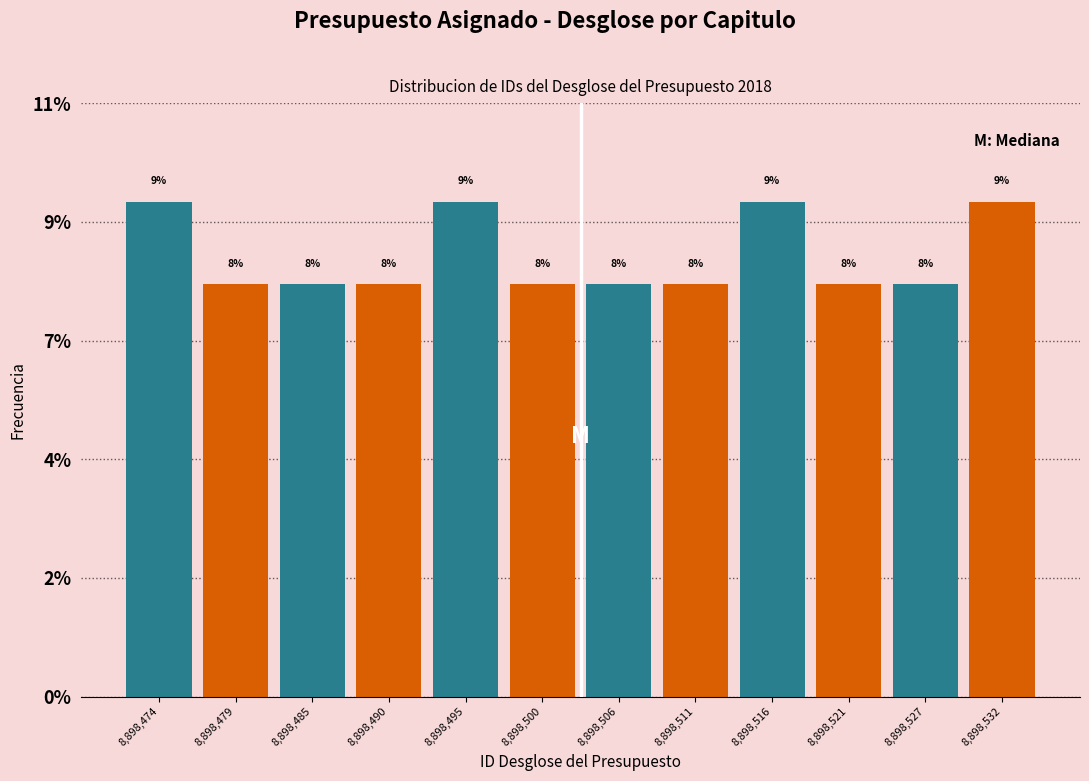

Does the chart contain any negative values?

No